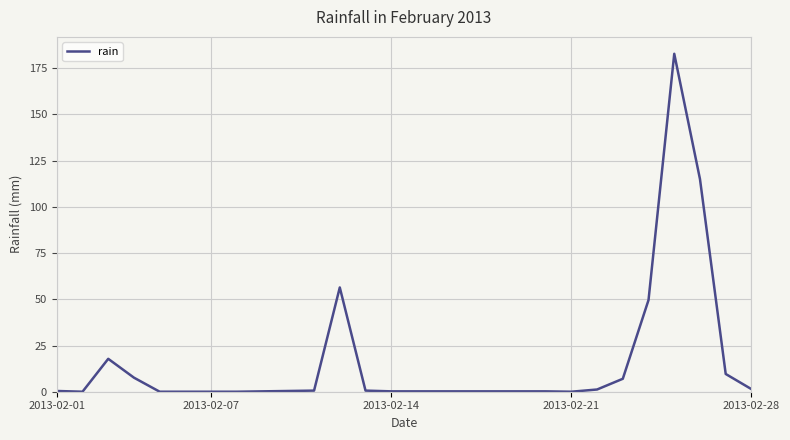

What is the difference between the second highest and minimum values?

115.0